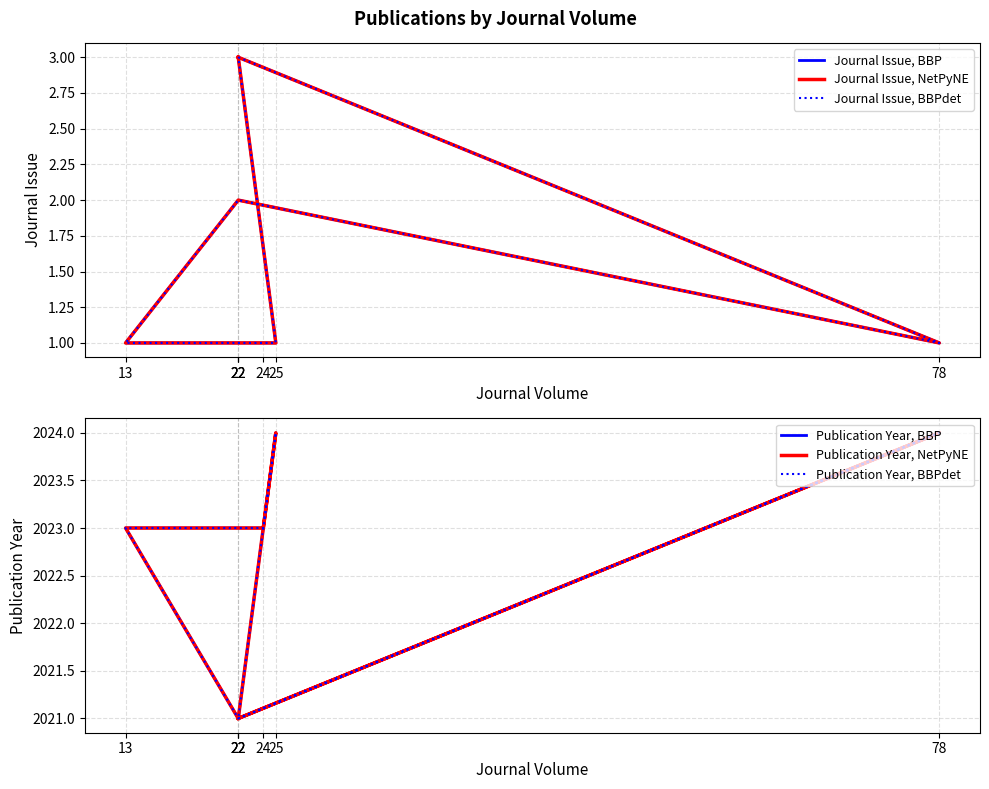

Which category has the lowest value in the Journal Issue, BBPdet series?

78